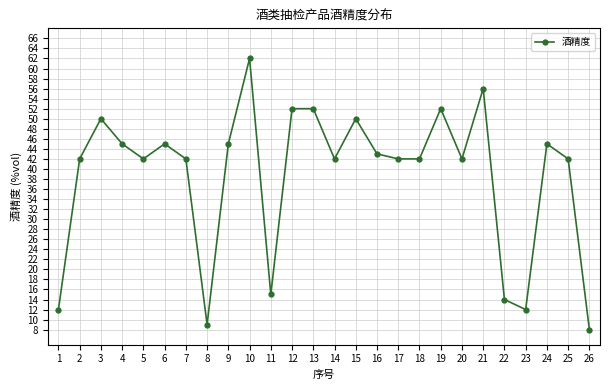

The chart shows a value of 14 at 7. True or false?

False